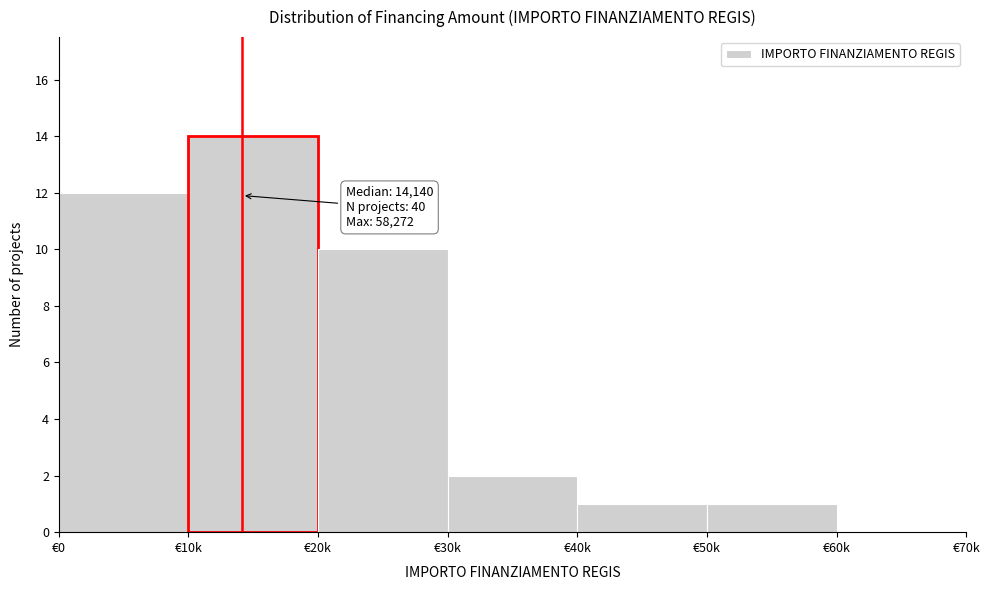

Reading left to right, transcribe all the data shown in this chart.

€0=12	€10k=14	€20k=10	€30k=2	€40k=1	€50k=1	€60k=0